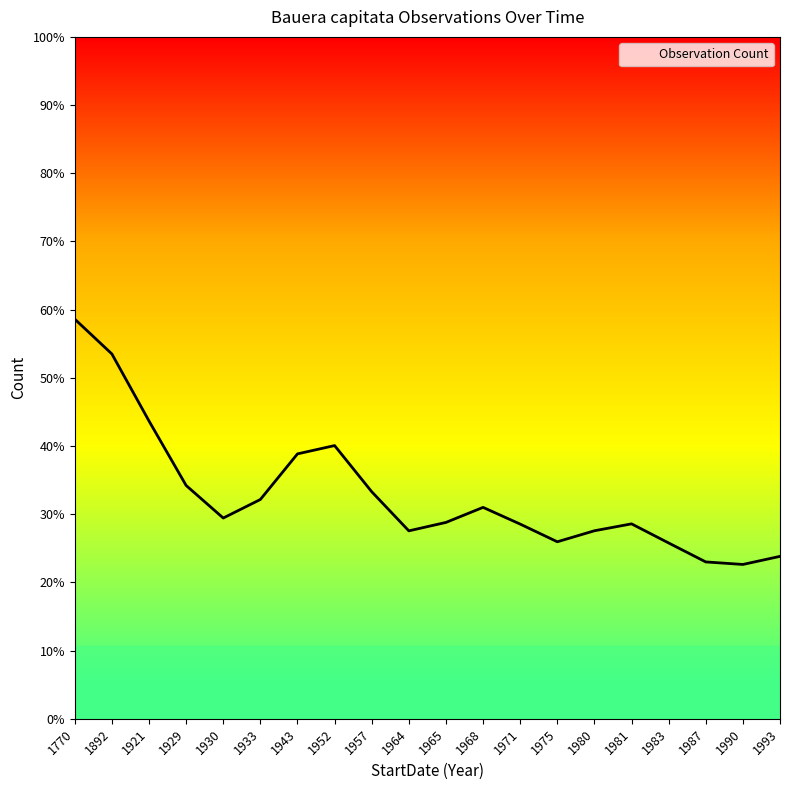

Between 1957 and 1980, which is larger?

1957